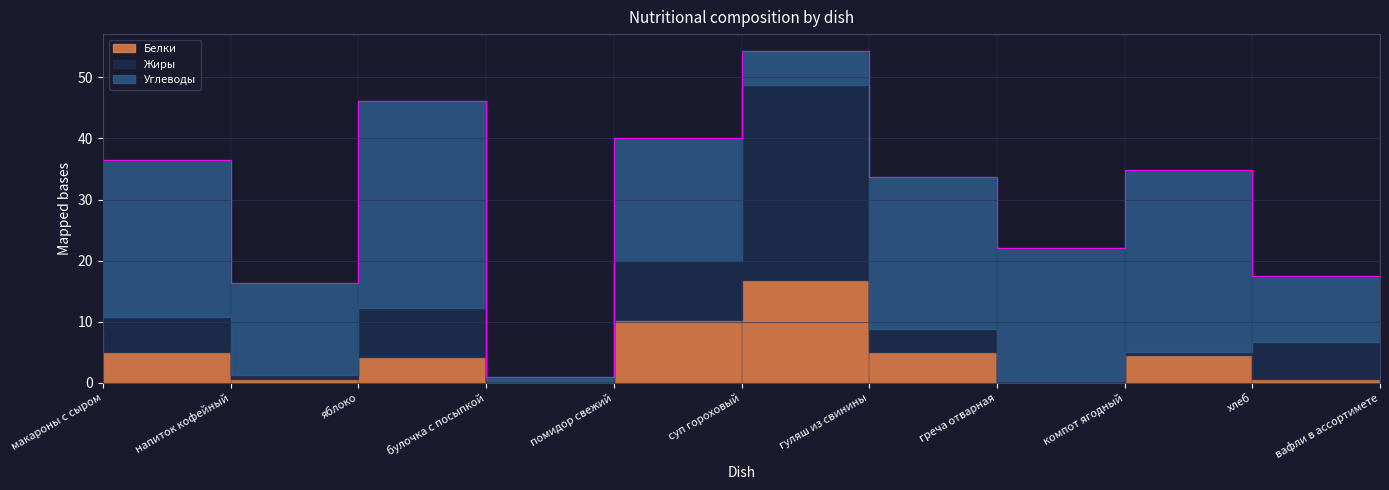

True or false: Углеводы has a value of 7.5 at суп гороховый.

False